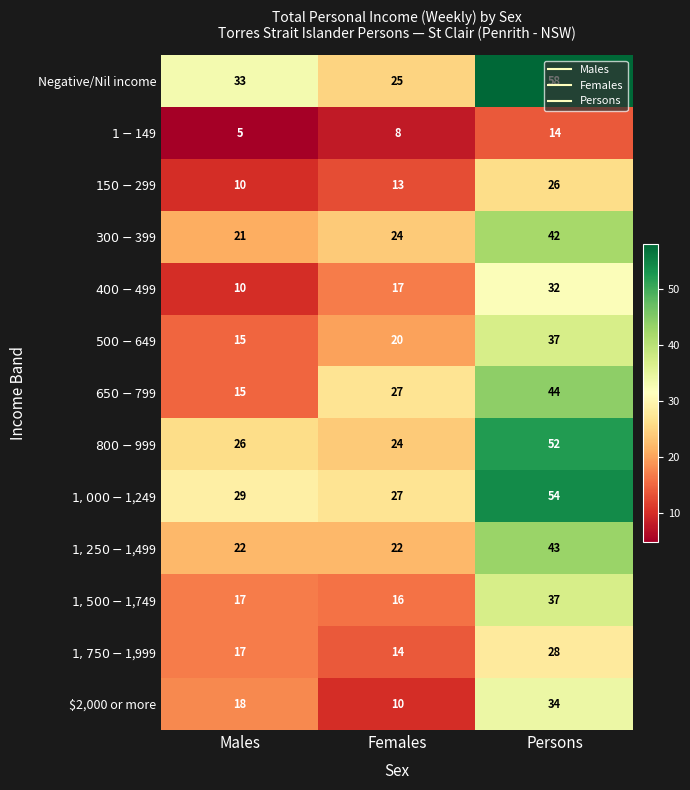

Which series has the widest spread of values?

Negative/Nil income